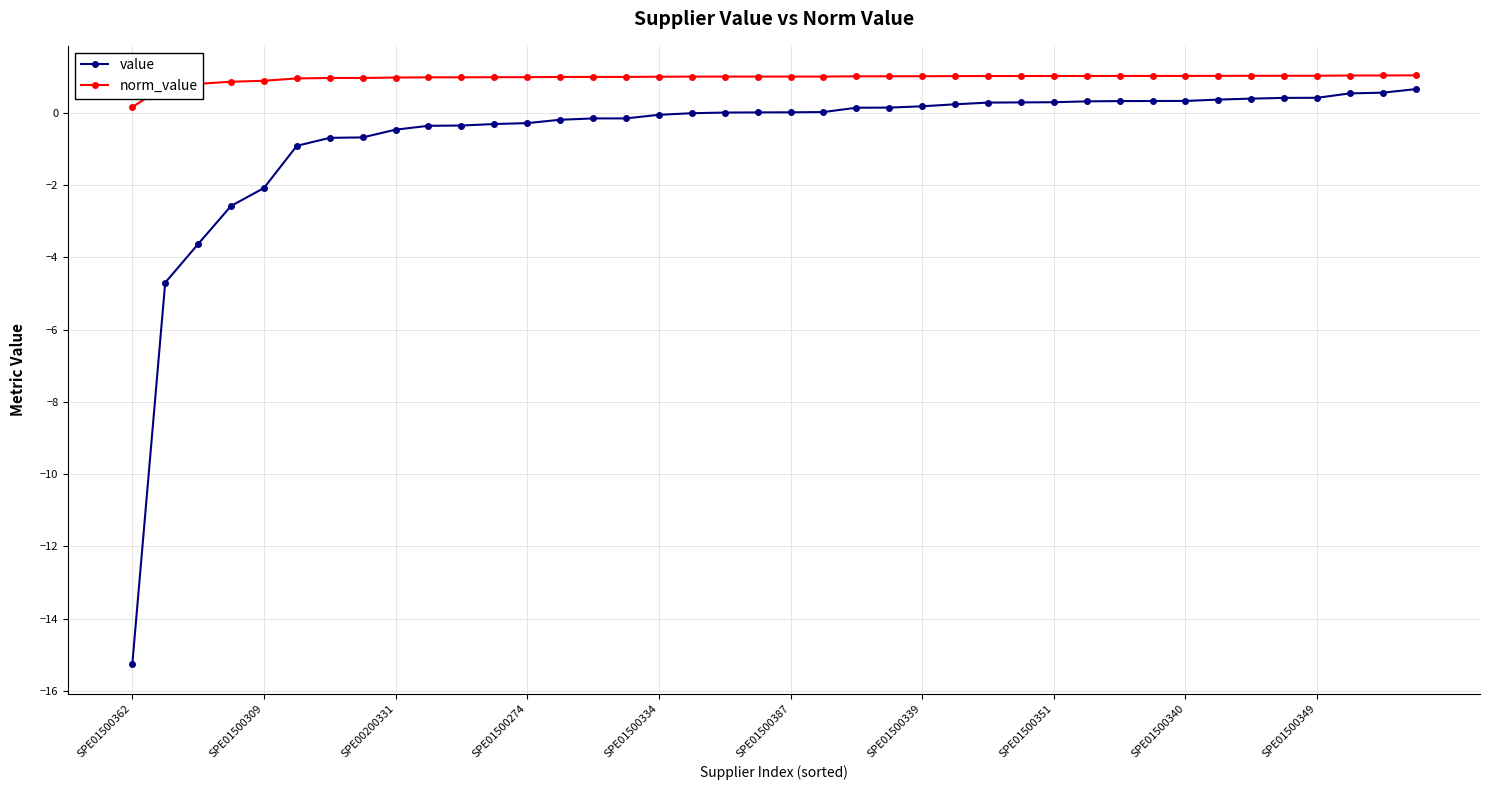

True or false: value and norm_value cross at least once.

False